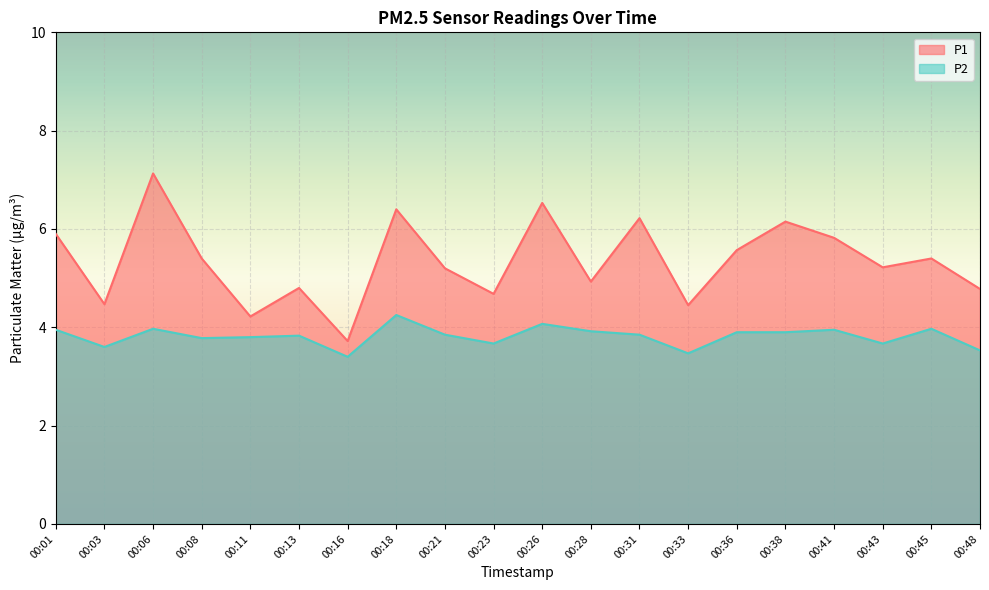

True or false: P1 and P2 cross at least once.

False